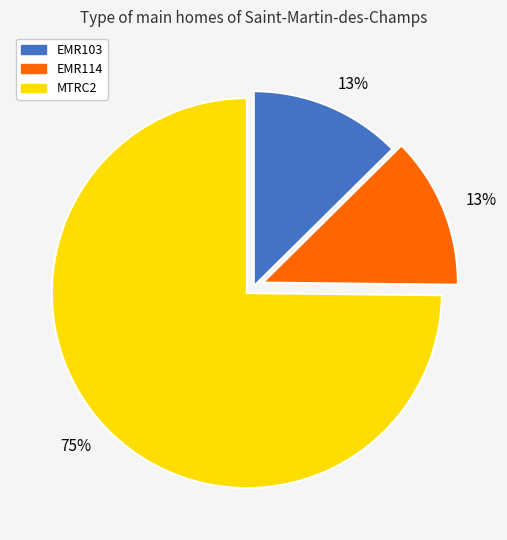

Is there any slice that represents more than half of the pie?

Yes